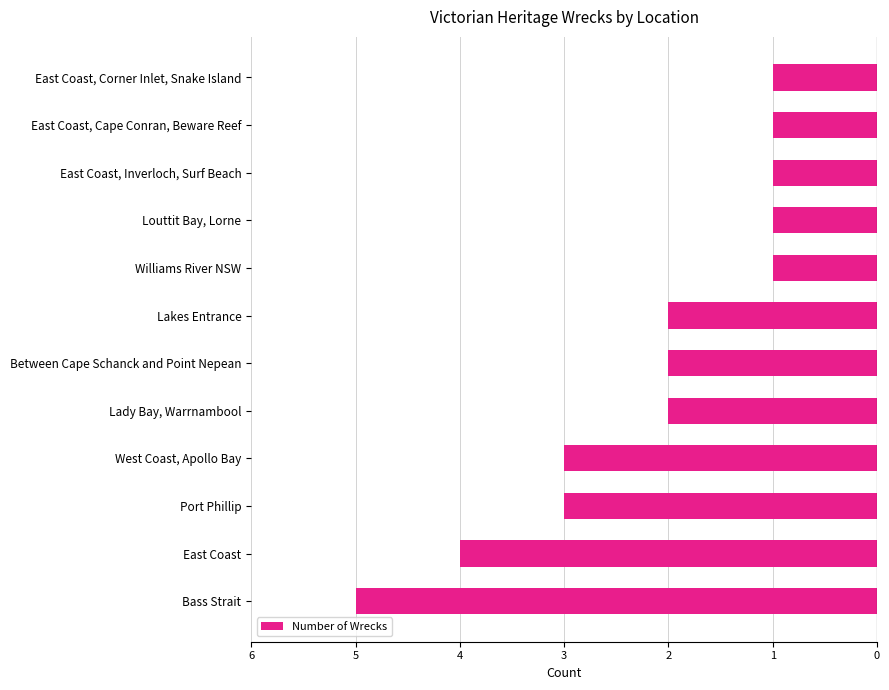

Are the bars horizontal?

Yes